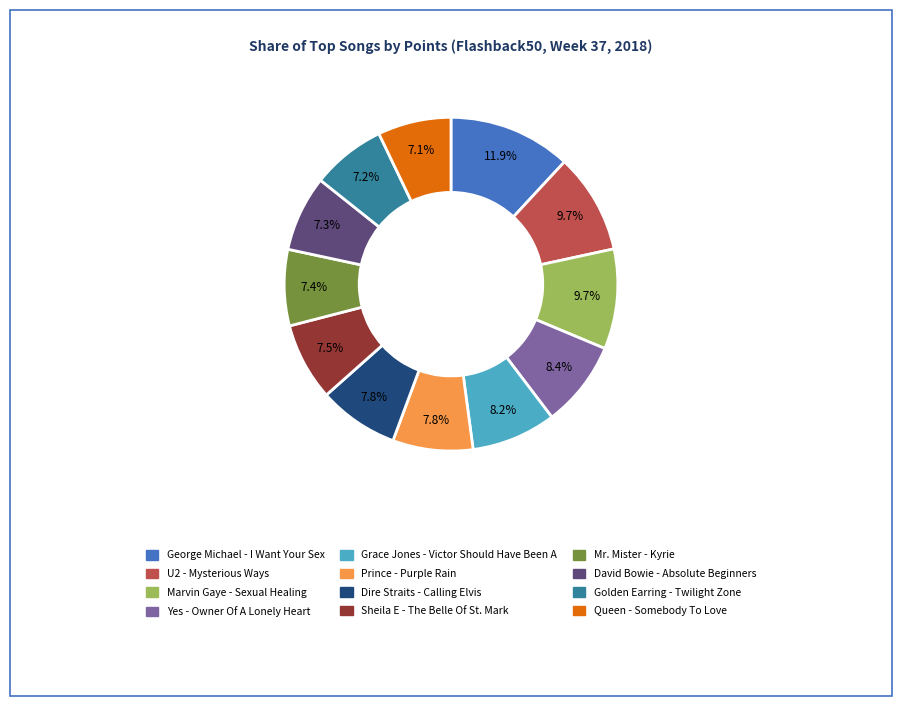

Is there a majority slice in this chart?

No